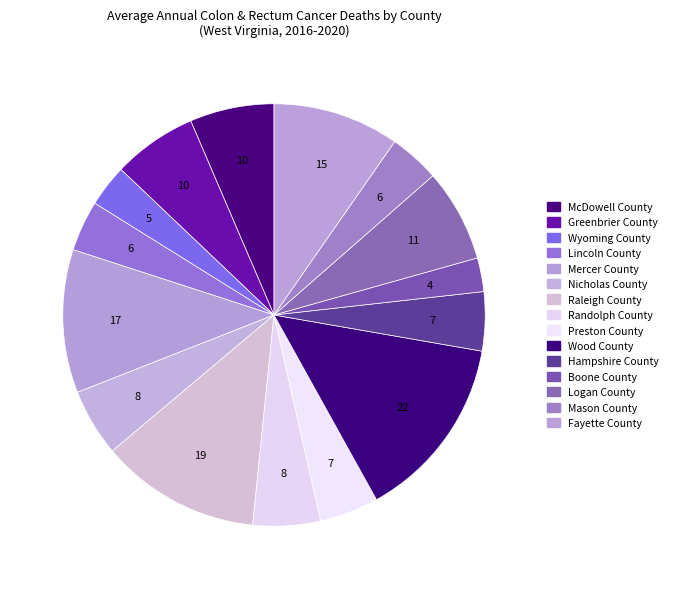

How many segments does this pie chart have?

15